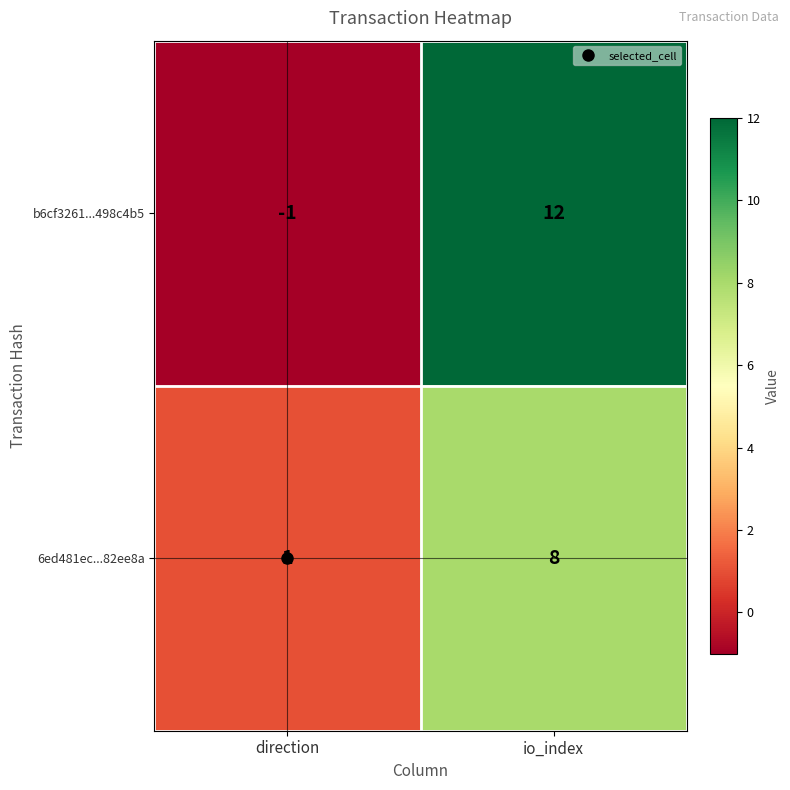

At how many categories does at least one series exceed 3?

1